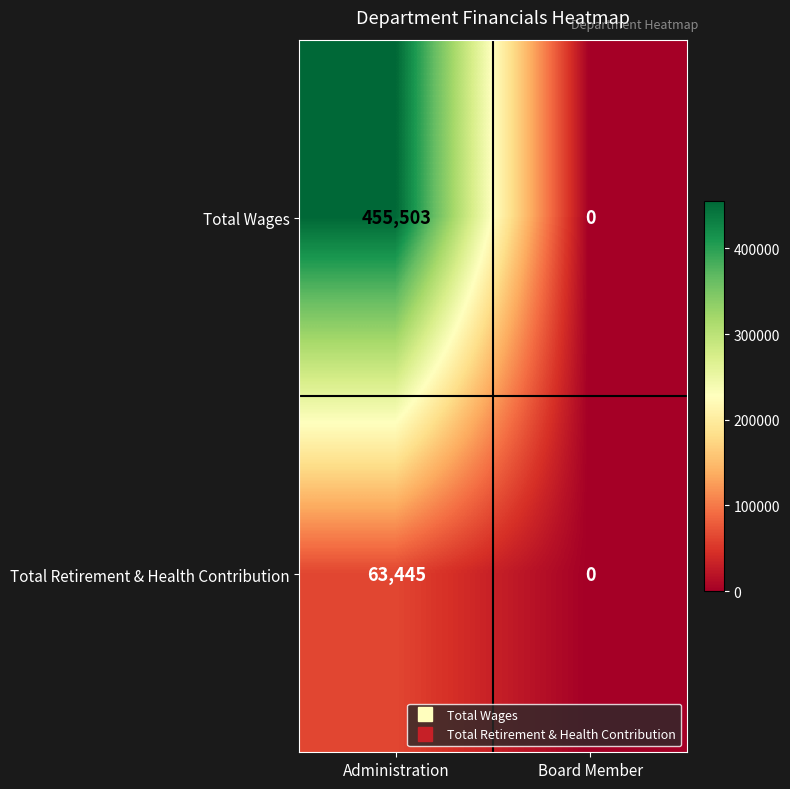

At how many categories does at least one series exceed 13149?

1